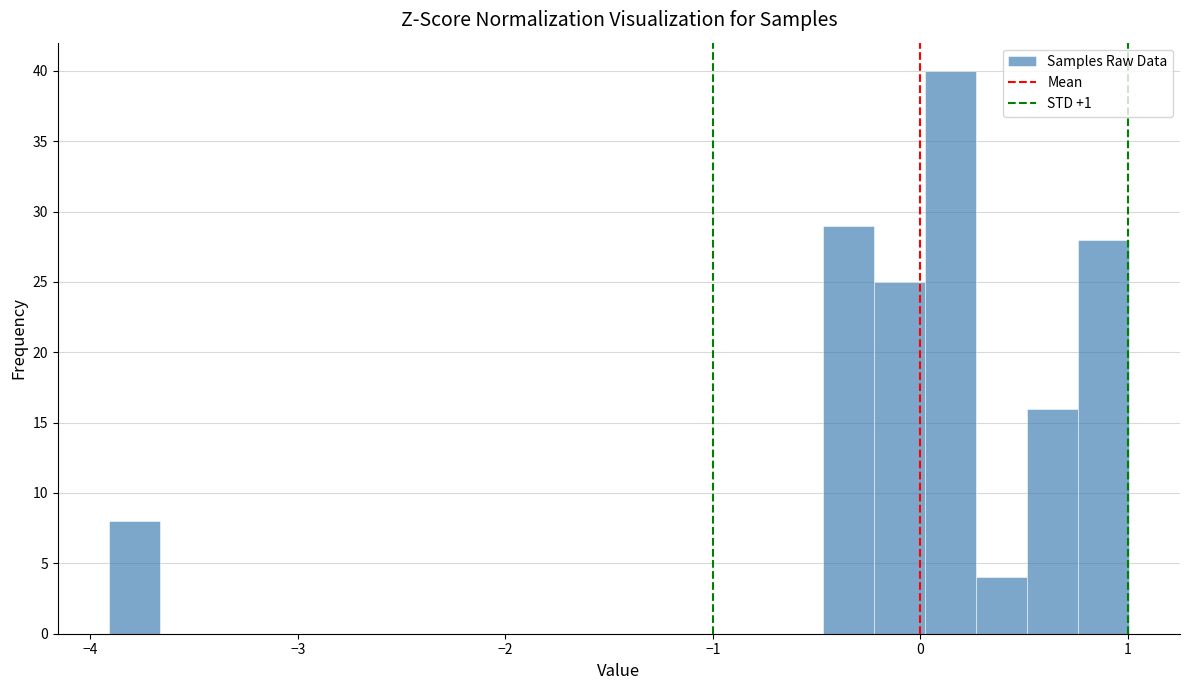

Around what value on the x-axis is the tallest bar? Give the approximate position of its centre, as read against the axis.

0.1